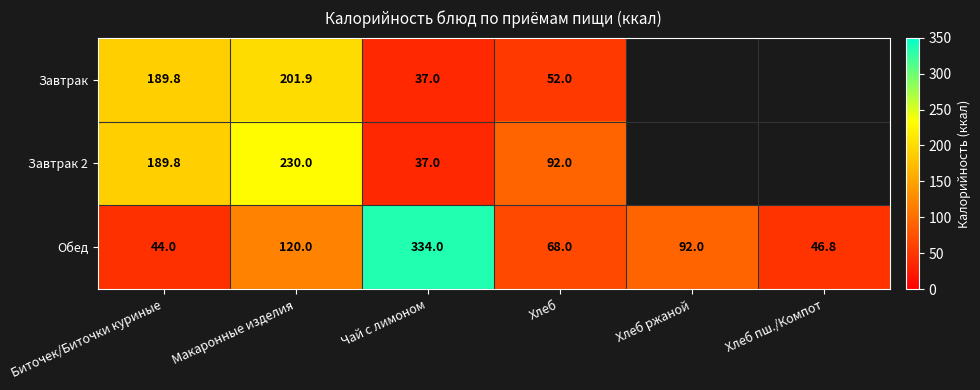

Is the value of Обед at Биточек/Биточки куриные greater than the value of Завтрак 2 at Биточек/Биточки куриные?

No